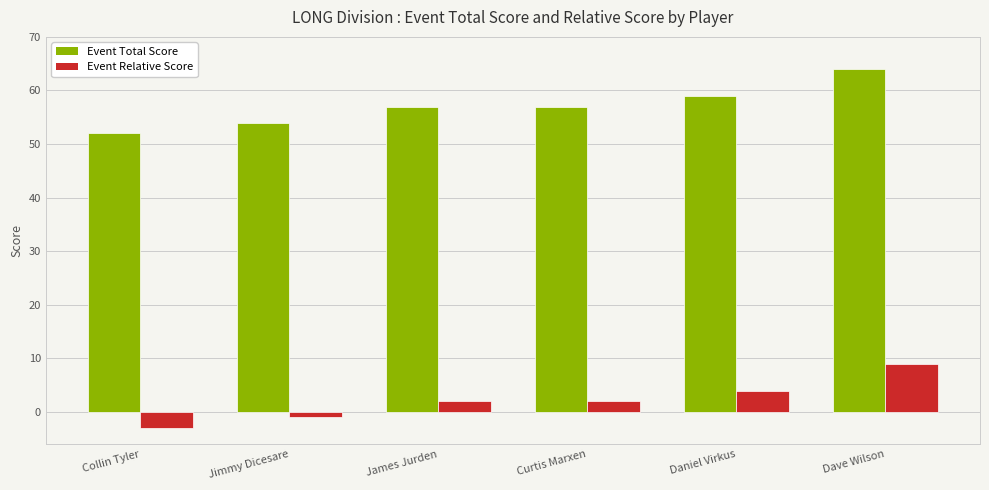

List the series in order of their overall mean, highest first.

Event Total Score, Event Relative Score